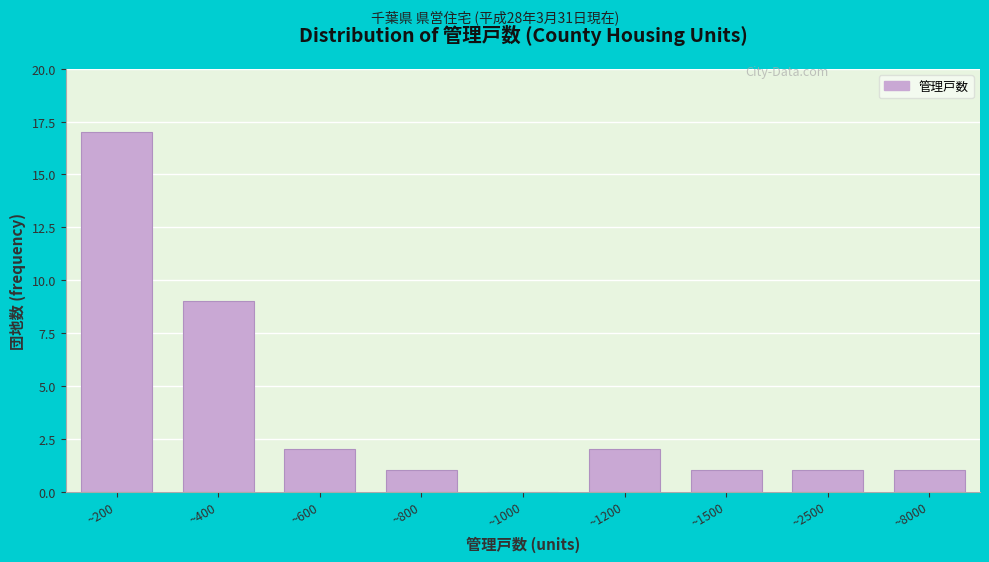

Reading left to right, list all the values displayed in this chart.

~200=17	~400=9	~600=2	~800=1	~1000=0	~1200=2	~1500=1	~2500=1	~8000=1